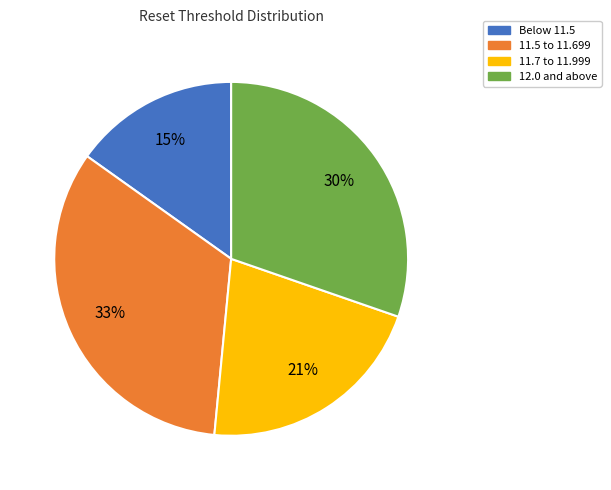

To the nearest percent, what is the difference between the largest and smallest slice percentages?

18%